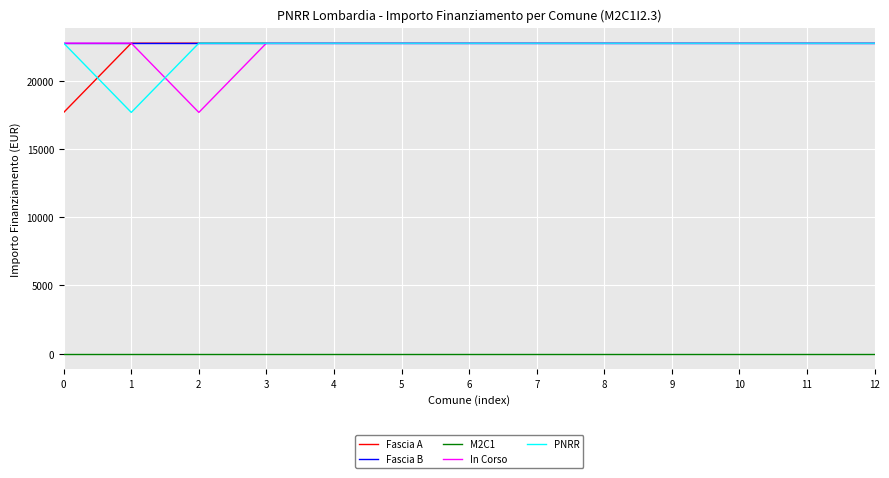

Reading left to right, what are all the values shown in this chart?

Fascia A: 17674.8	22750.0	22750.0	22750.0	22750.0	22750.0	22750.0	22750.0	22750.0	22750.0	22750.0	22750.0	22750.0
Fascia B: 22750.0	22750.0	22750.0	22750.0	22750.0	22750.0	22750.0	22750.0	22750.0	22750.0	22750.0	22750.0	22750.0
M2C1: 2.3	2.3	2.3	2.3	2.3	2.3	2.3	2.3	2.3	2.3	2.3	2.3	2.3
In Corso: 22750.0	22750.0	17674.8	22750.0	22750.0	22750.0	22750.0	22750.0	22750.0	22750.0	22750.0	22750.0	22750.0
PNRR: 22750.0	17674.8	22750.0	22750.0	22750.0	22750.0	22750.0	22750.0	22750.0	22750.0	22750.0	22750.0	22750.0